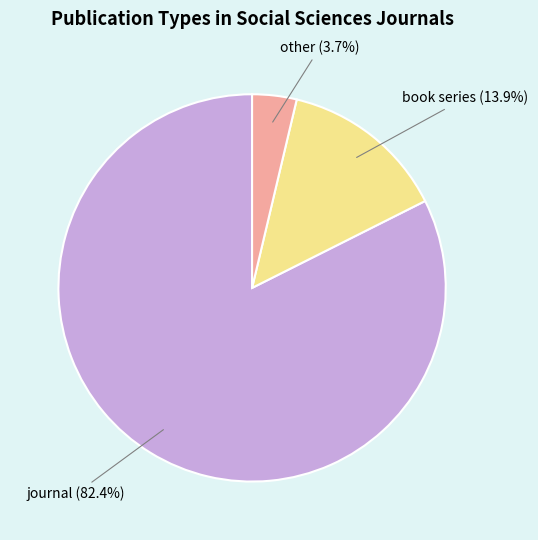

Do book series and other together represent more than half of the pie?

No